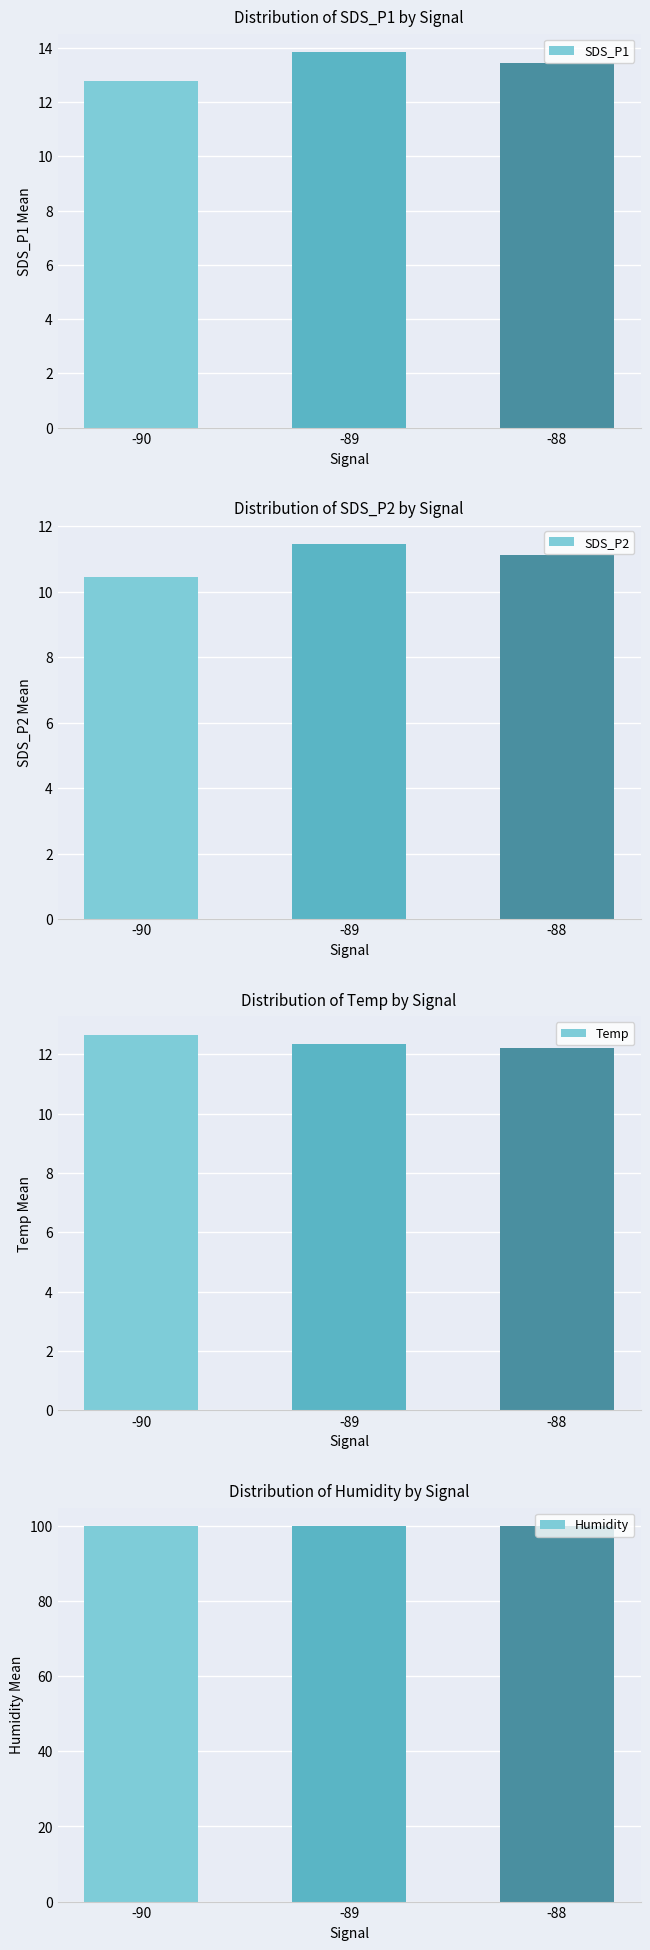

What is the average value of the Humidity series?

99.9